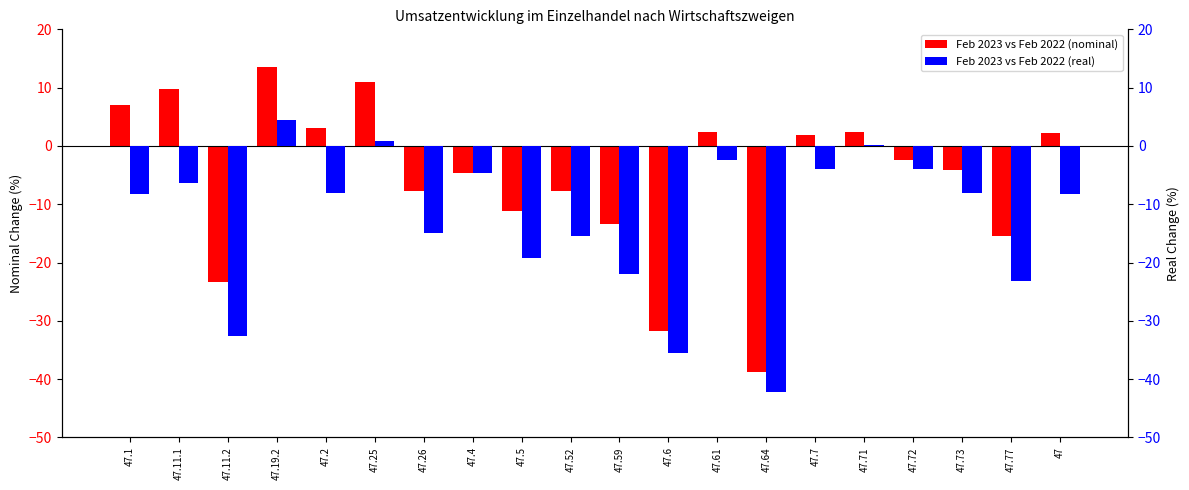

How many bars are there in total?

40